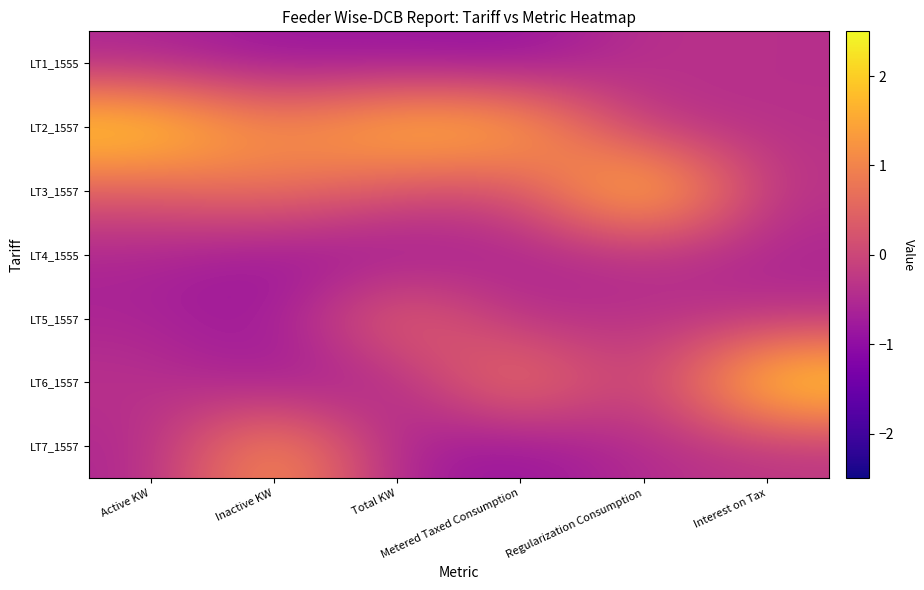

Which category has the lowest value across all series?

Metered Taxed Consumption